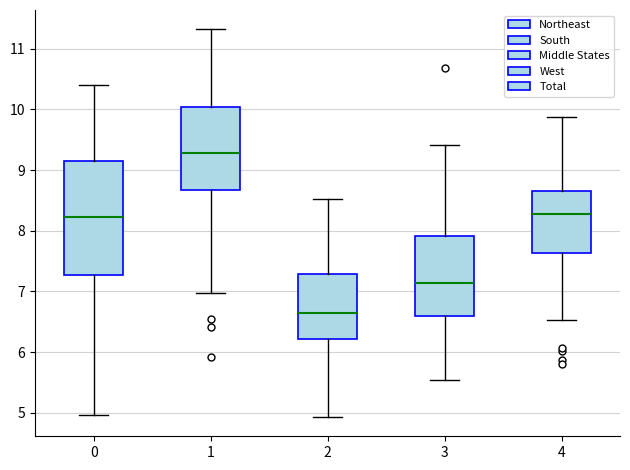

Reading left to right, transcribe this box plot: for each box, give where its median line is, the range the box spans, and where its two whiskers end, as read against the y-axis. The values are not printed on the chart, so give them approximately, as read against the axis.

0: median 8.2, box 7.3 to 9.2, whiskers 5.0 to 10.4
1: median 9.3, box 8.7 to 10.0, whiskers 7.0 to 11.3
2: median 6.7, box 6.2 to 7.3, whiskers 4.9 to 8.5
3: median 7.1, box 6.6 to 7.9, whiskers 5.5 to 9.4
4: median 8.3, box 7.6 to 8.7, whiskers 6.5 to 9.9